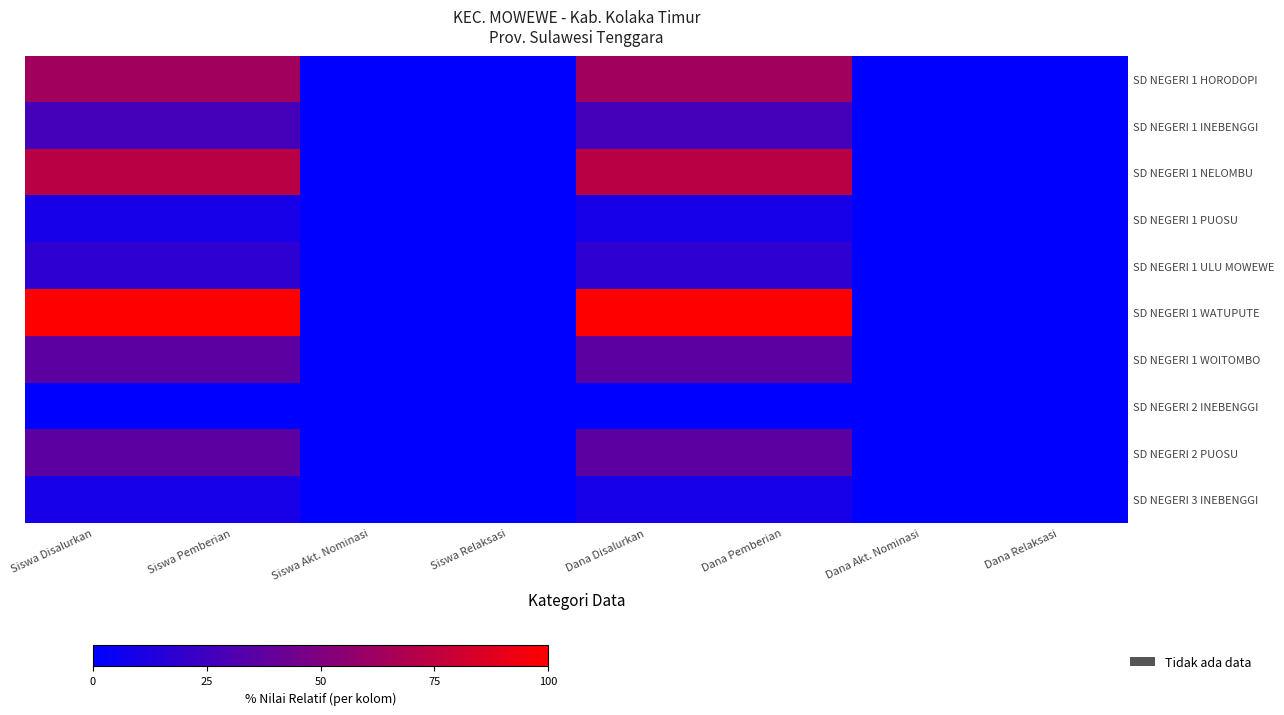

Count the number of categories in the chart.

8